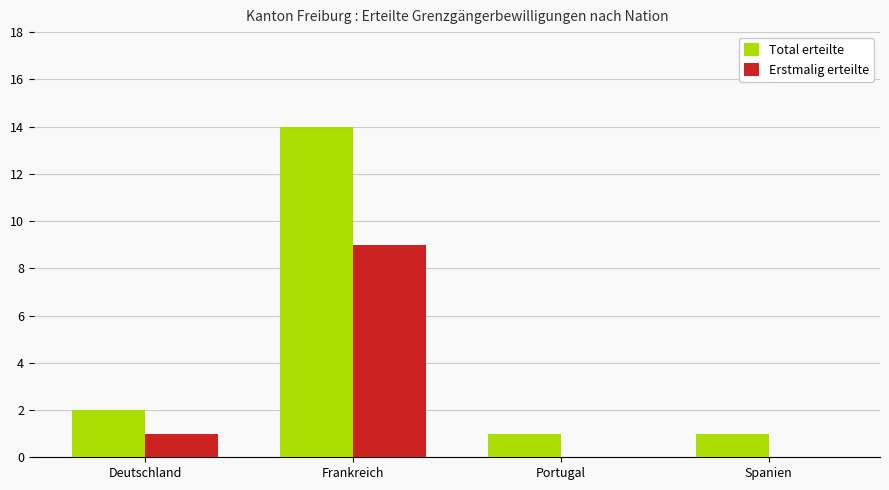

The Total erteilte series shows 14 at Frankreich. True or false?

True